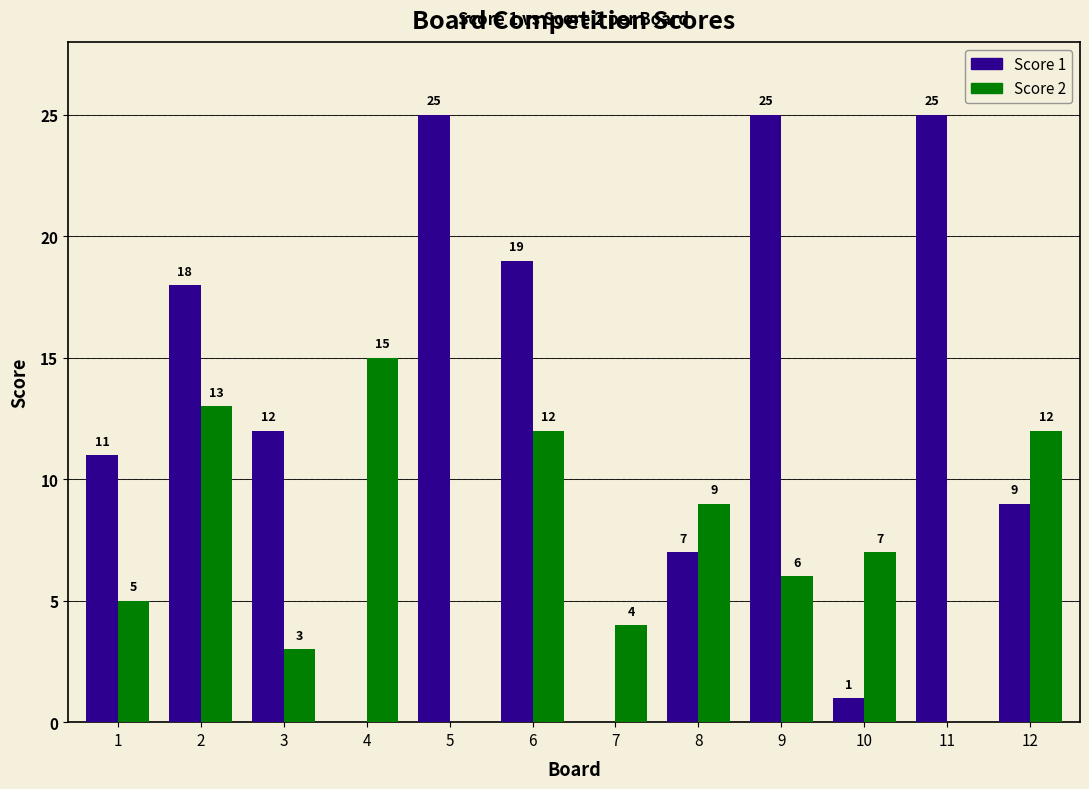

Are the bars grouped side by side (vs. stacked)?

Yes